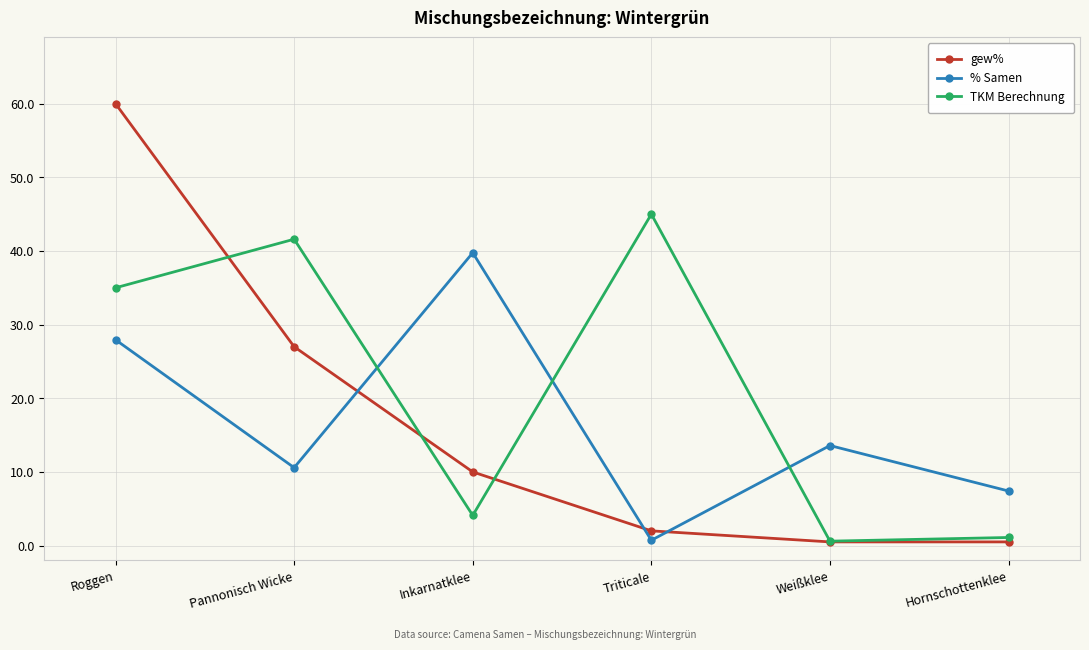

What is the difference between the highest and lowest values at Roggen?

32.1